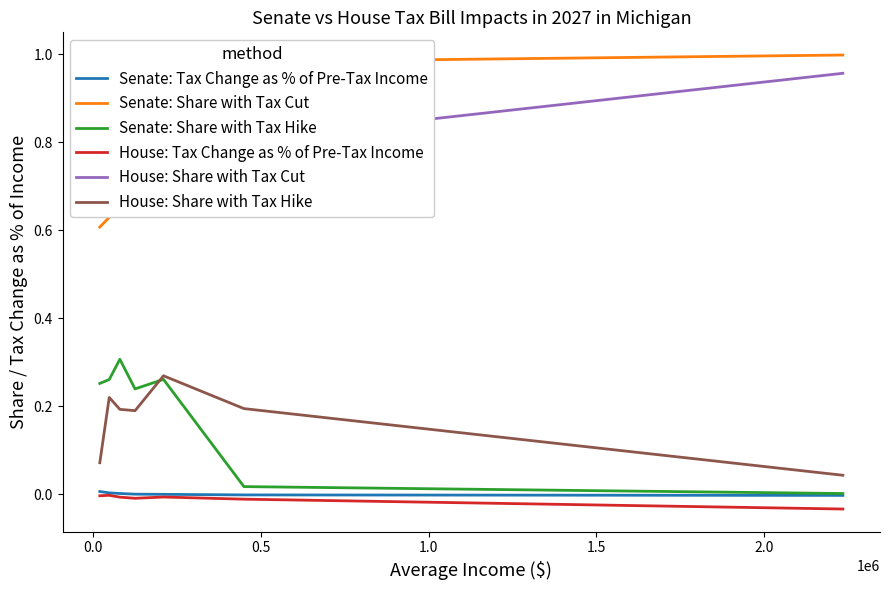

True or false: House: Tax Change as % of Pre-Tax Income and House: Share with Tax Hike intersect in this chart.

False